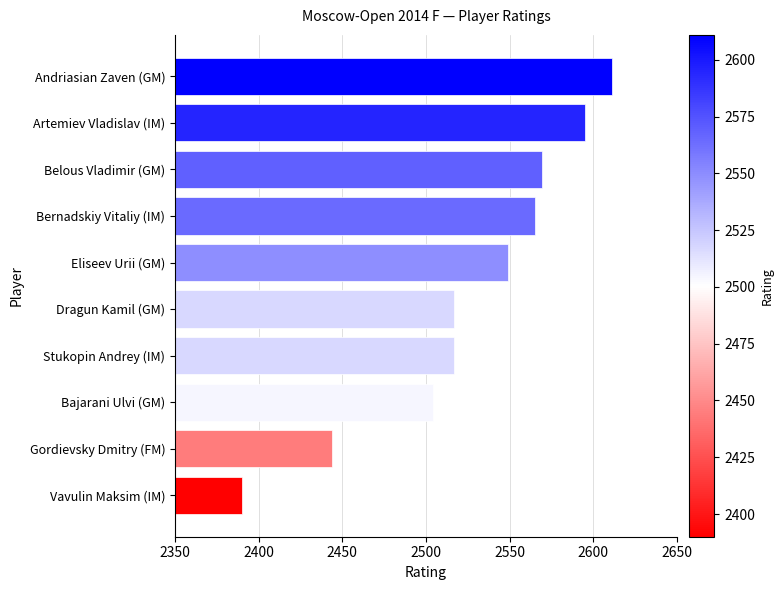

What is the minimum value shown in the chart?

2390